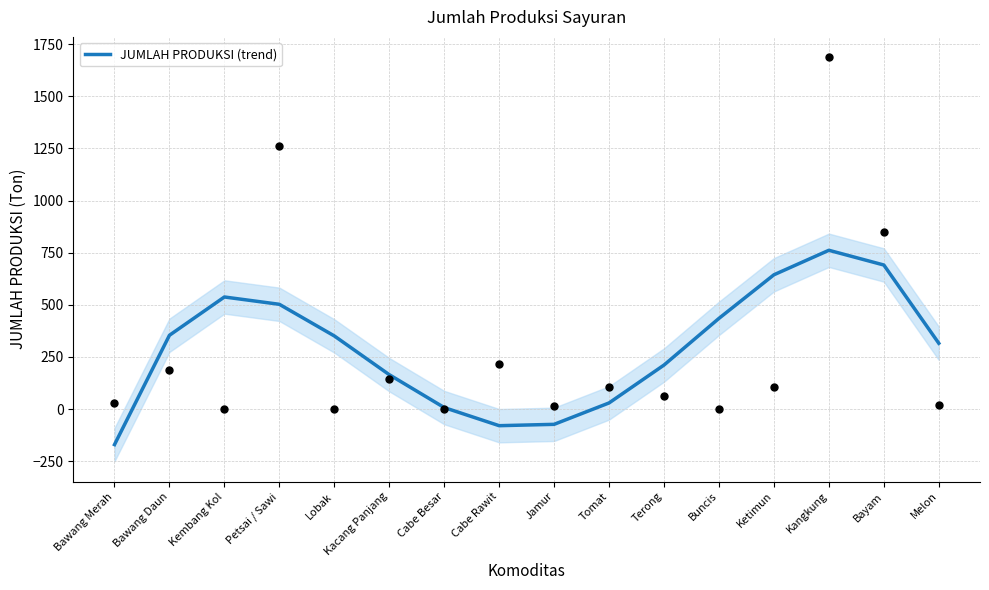

Approximately how many times larger is the value at Bawang Daun compared to Kembang Kol?

0.7